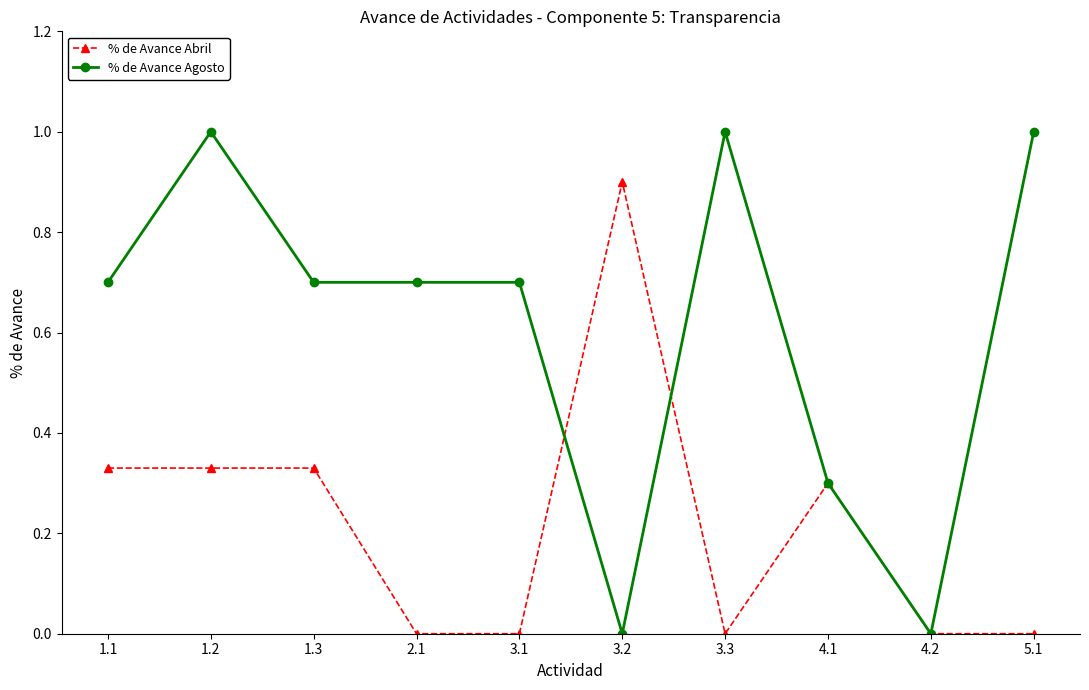

List the series in order of their overall mean, lowest first.

% de Avance Abril, % de Avance Agosto